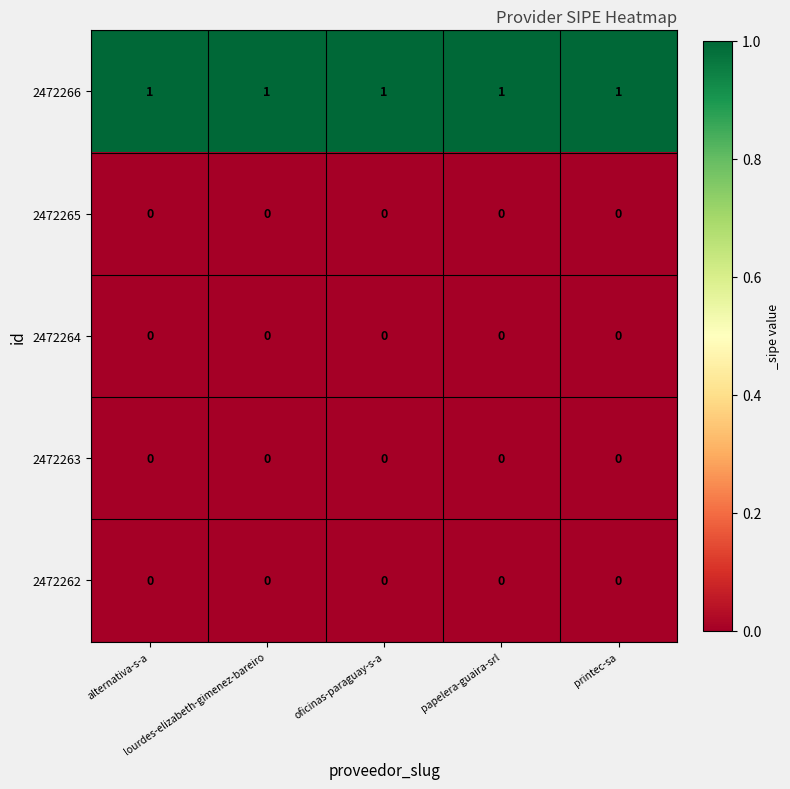

Which series has the largest total across all categories?

2472266